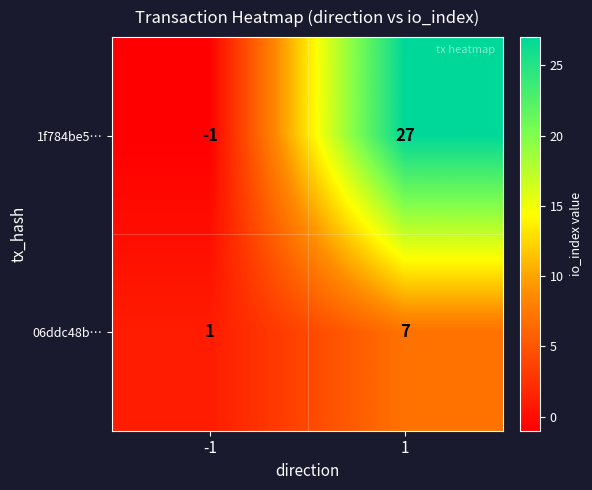

Rank the series by their average value, from lowest to highest.

06ddc48b…, 1f784be5…